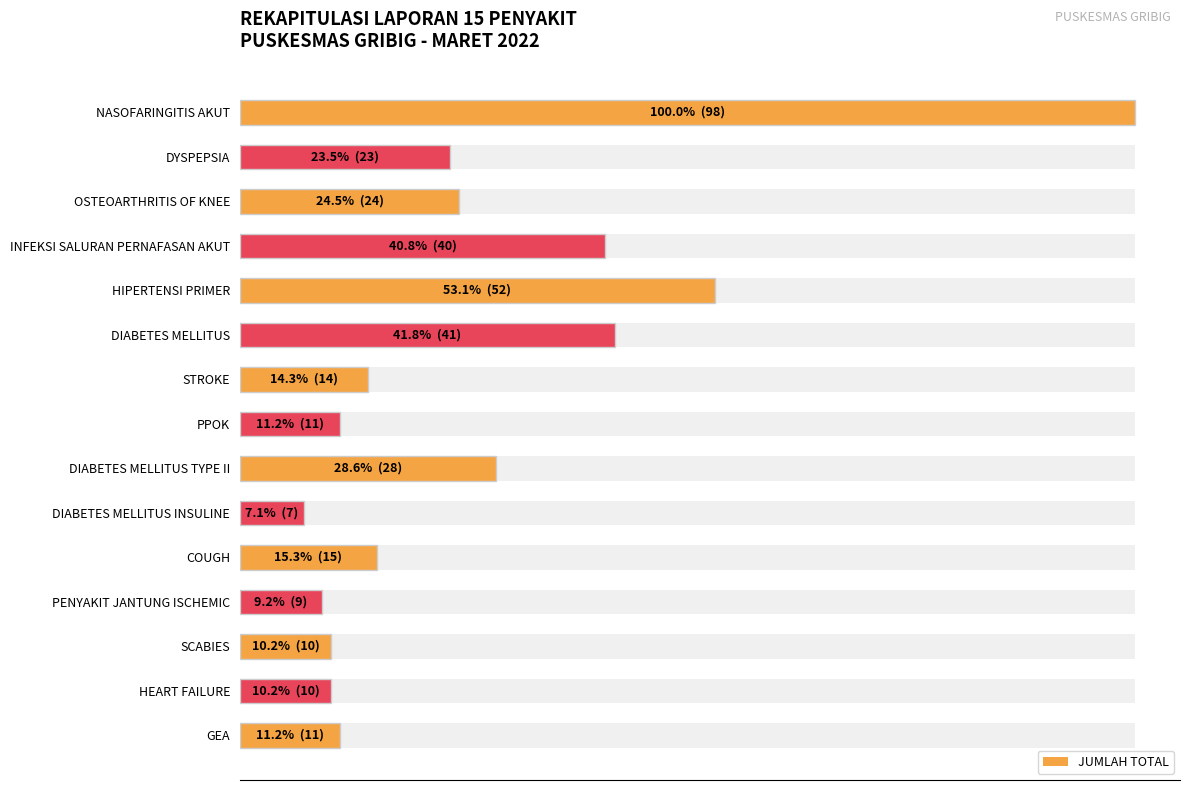

What is the minimum value shown in the chart?

7